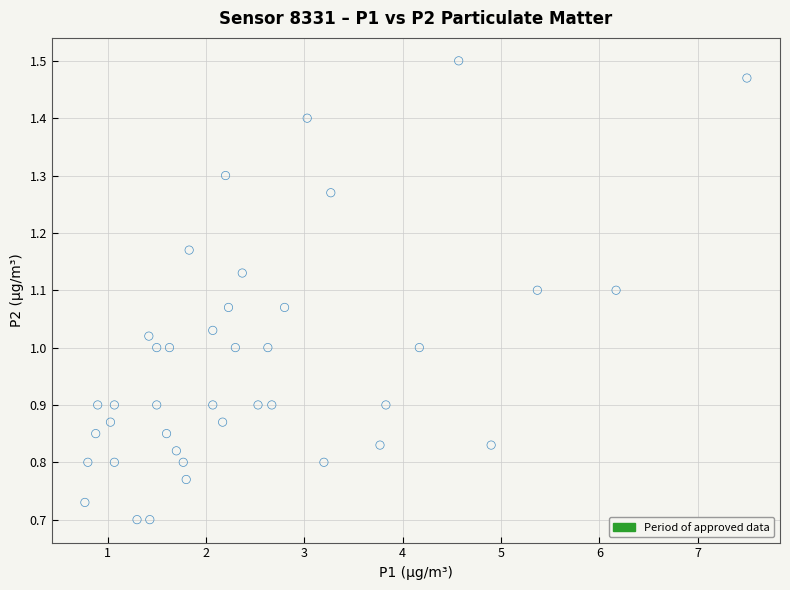

What is the range of X values (max minus min)?

6.7